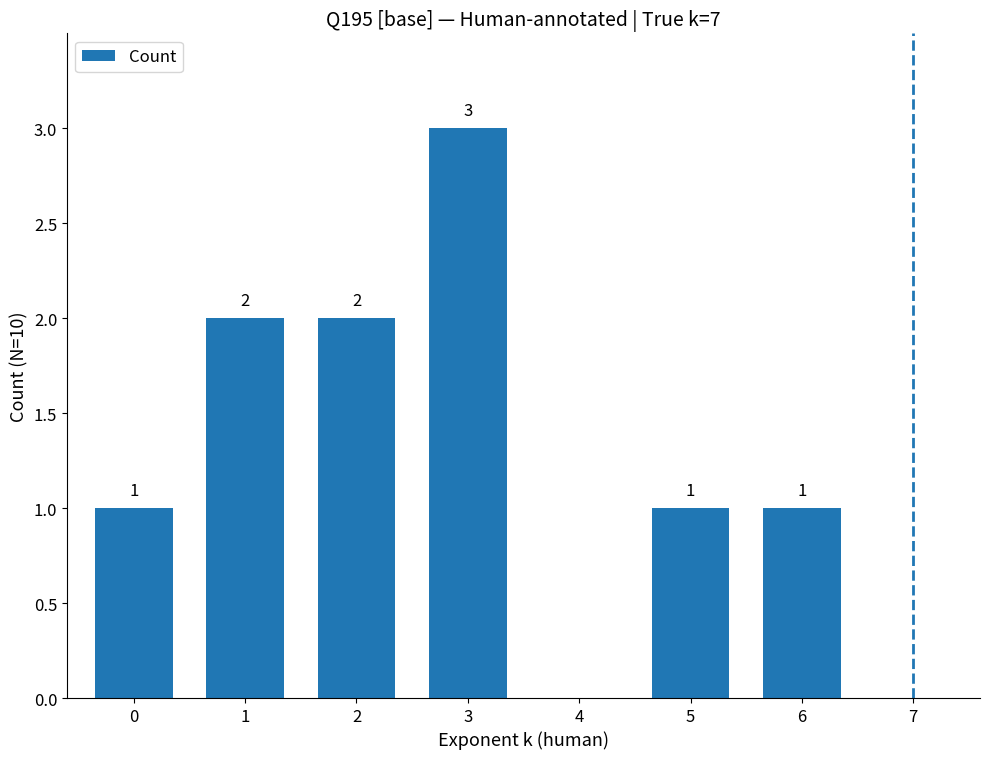

Are the bars horizontal?

No